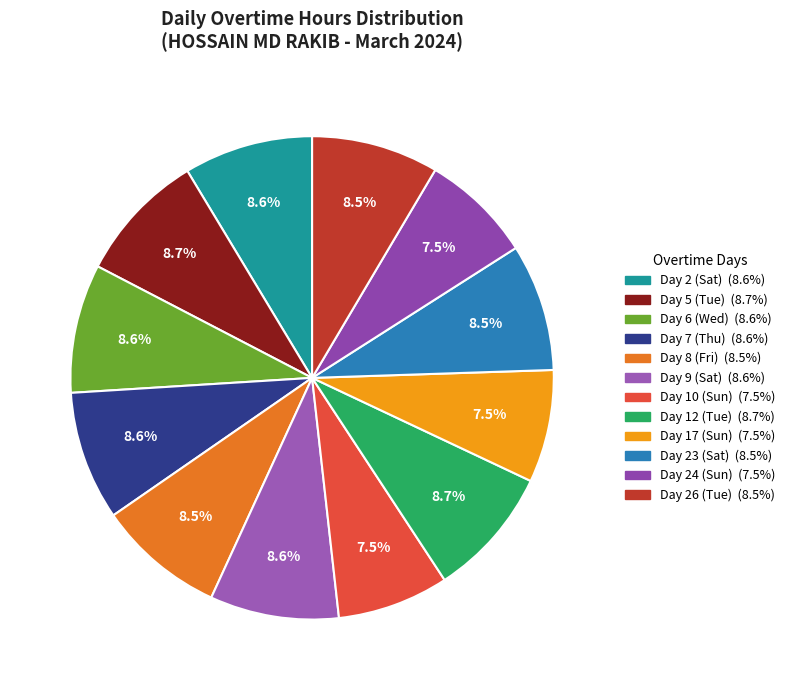

What portion of the pie excludes Day 26 (Tue)?

91.5%